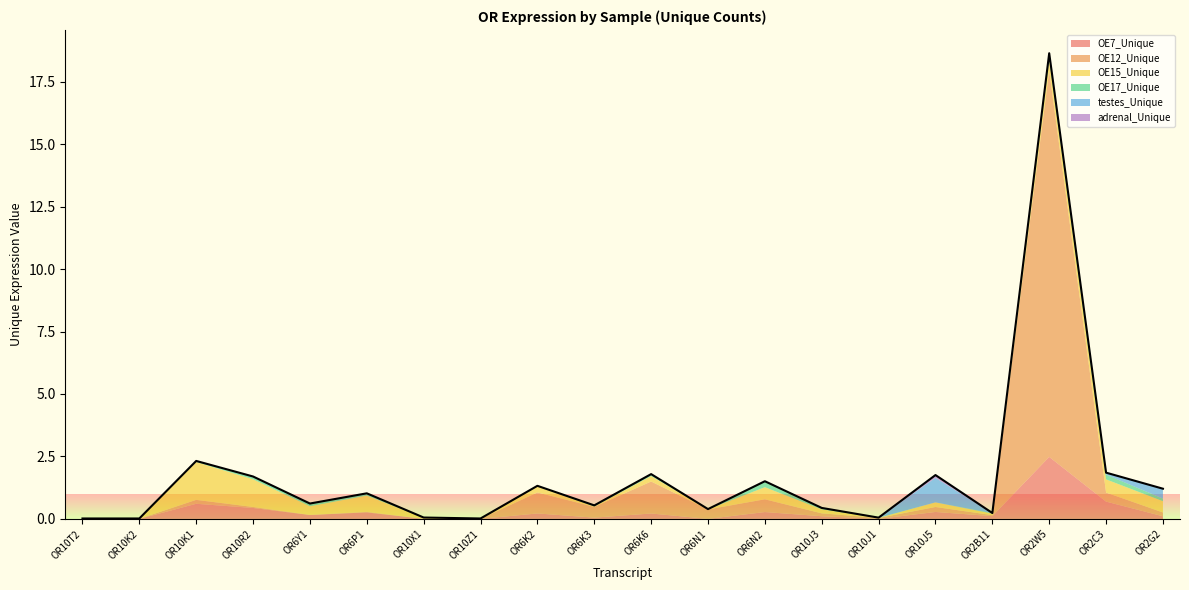

At OR10J1, list the series in order from largest to smallest.

OE12_Unique, OE7_Unique, OE15_Unique, OE17_Unique, testes_Unique, adrenal_Unique